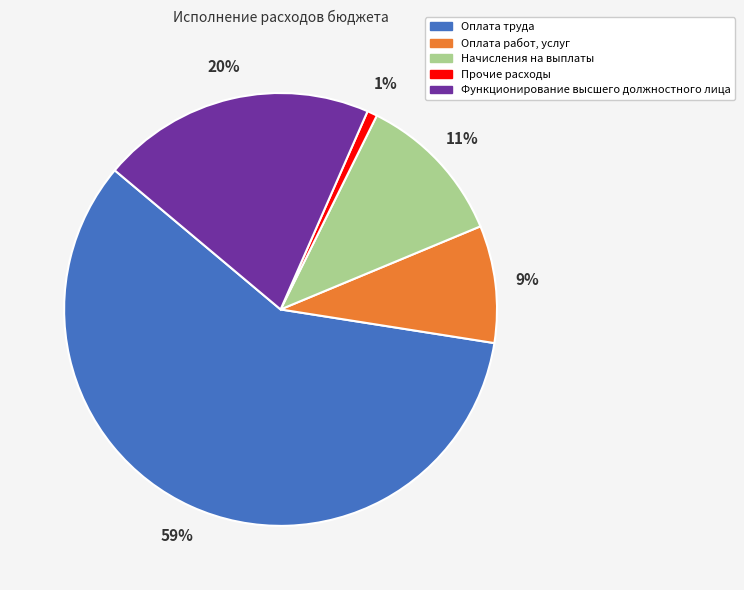

What is the ratio of the value at Прочие расходы to the value at Начисления на выплаты?

0.1